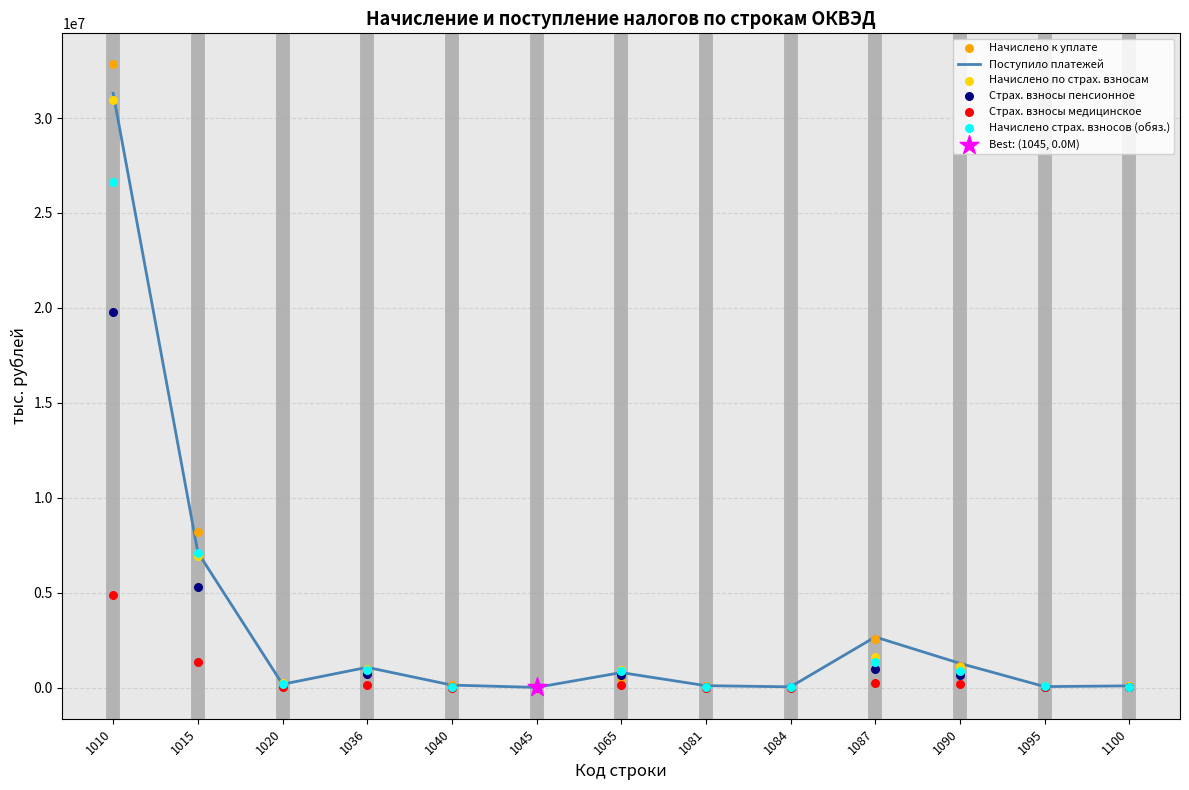

At how many categories does at least one series exceed 32661783?

1